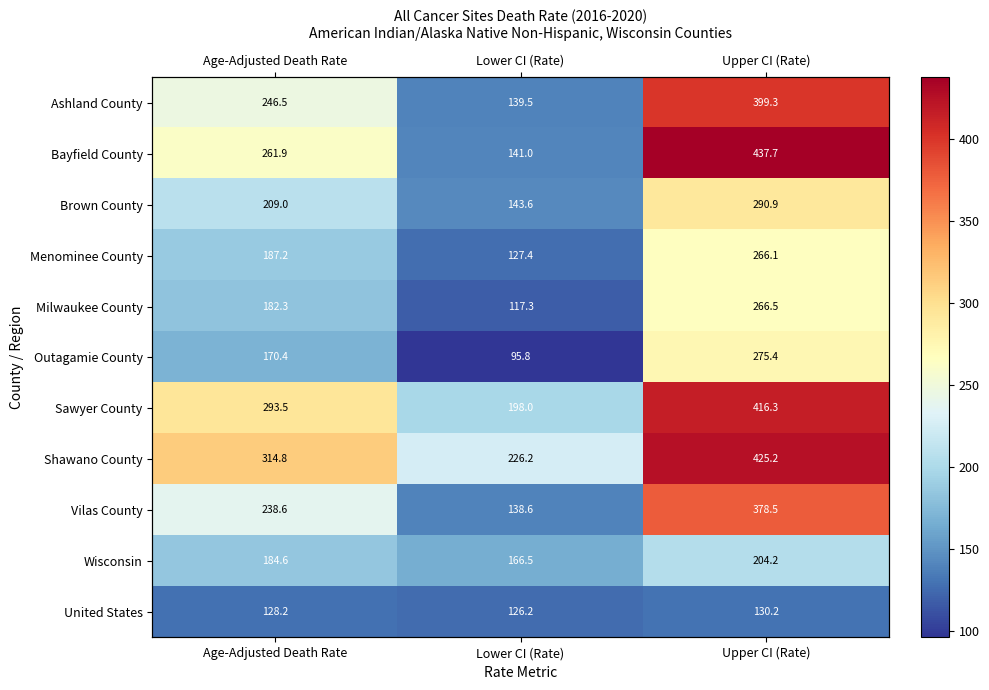

What is the difference between the maximum and minimum values in the Bayfield County series?

296.7